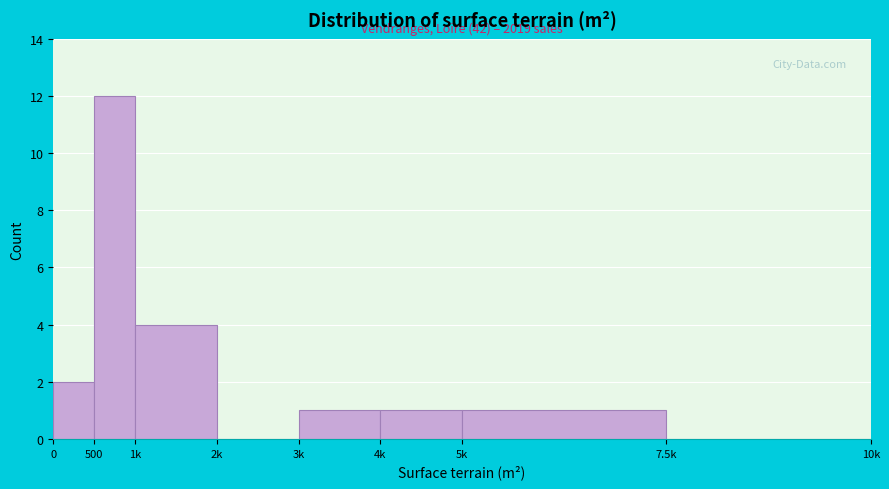

Reading left to right, what are all the values shown in this chart?

0=2	500=12	1k=4	2k=0	3k=1	4k=1	5k=1	7.5k=0